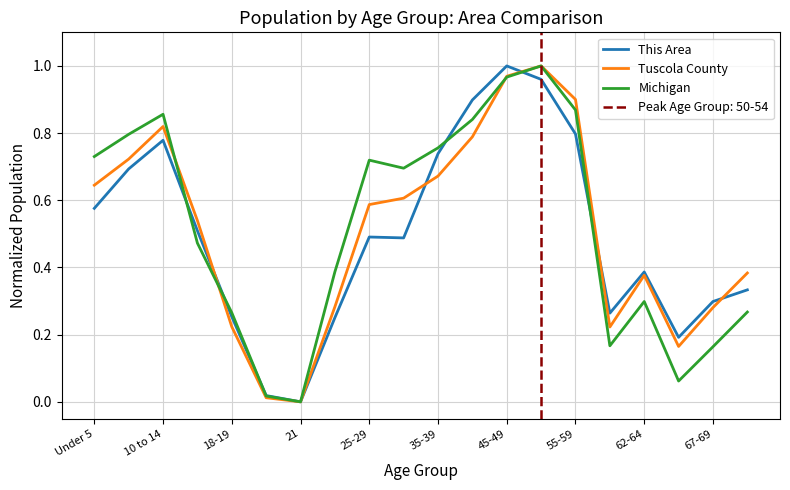

At which category does Tuscola County reach its first local valley?

21